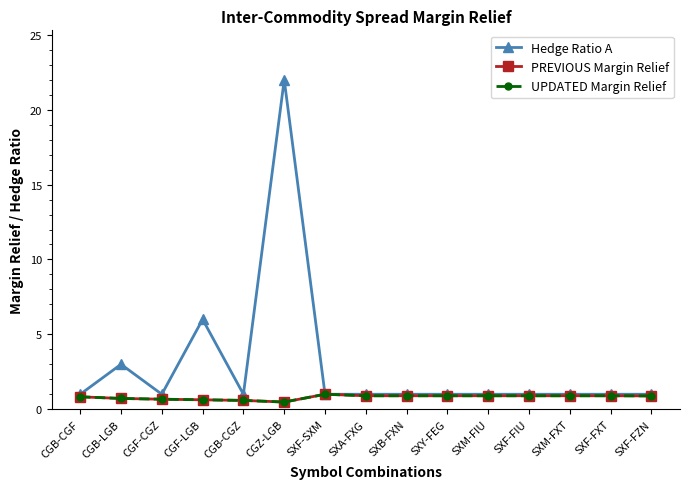

Which series has the largest total across all categories?

Hedge Ratio A